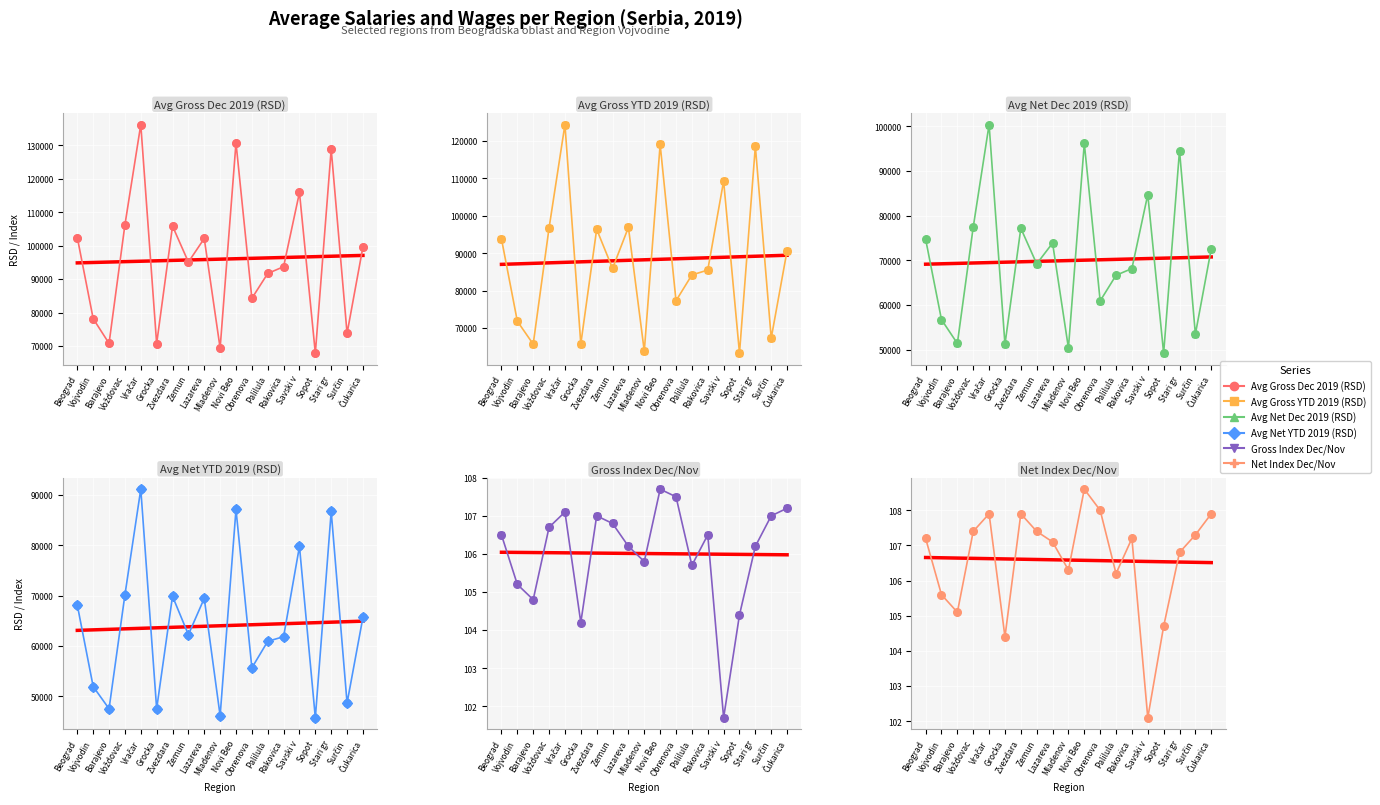

Which series contains the lowest Y value?

Gross Index Dec/Nov